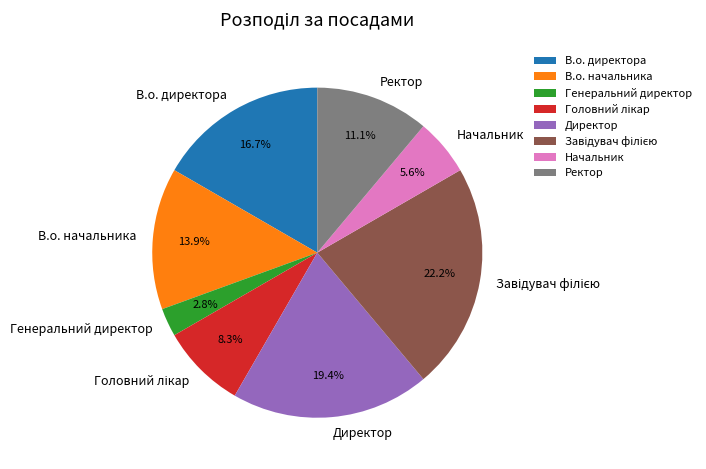

The В.о. начальника slice represents 14% of the pie. True or false?

True